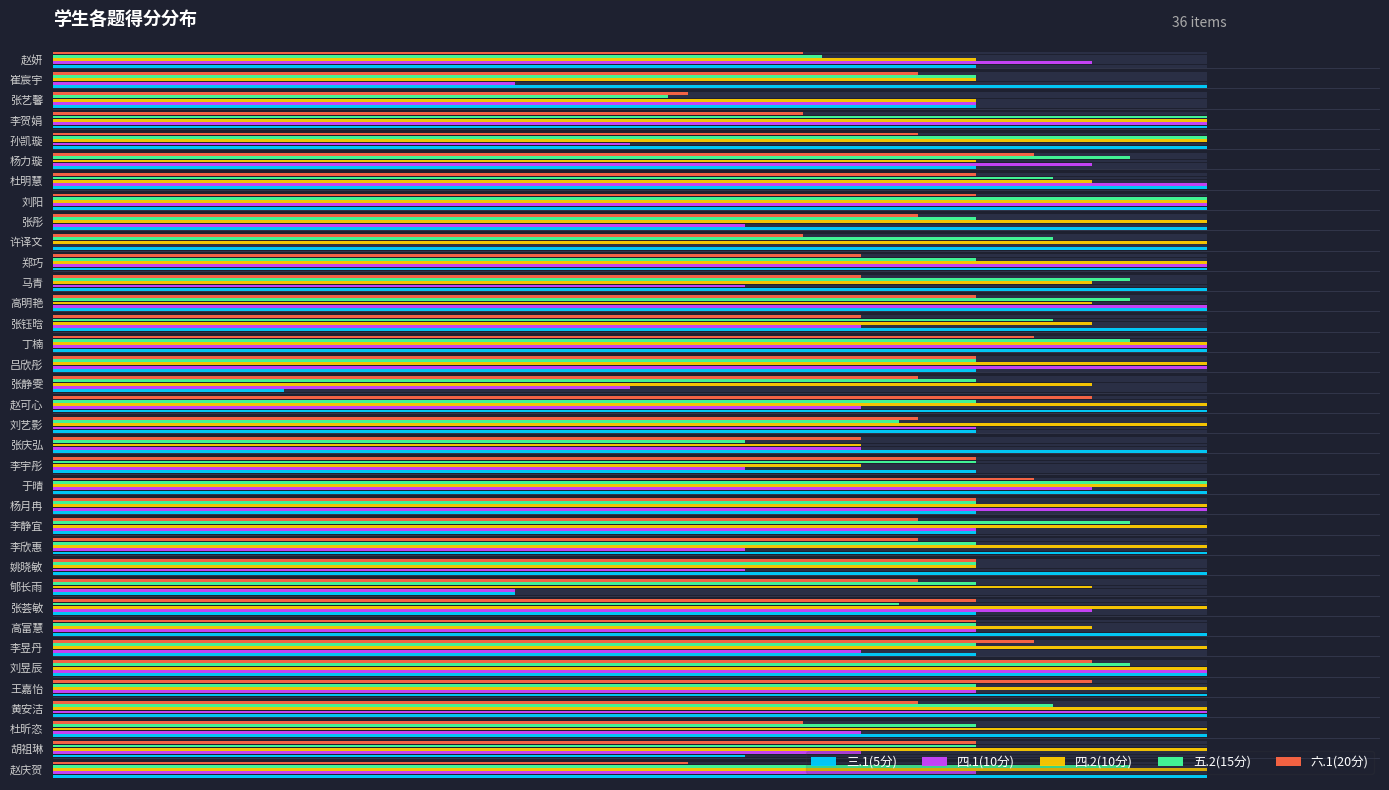

What is the total value across all series at 丁楠?

4.8